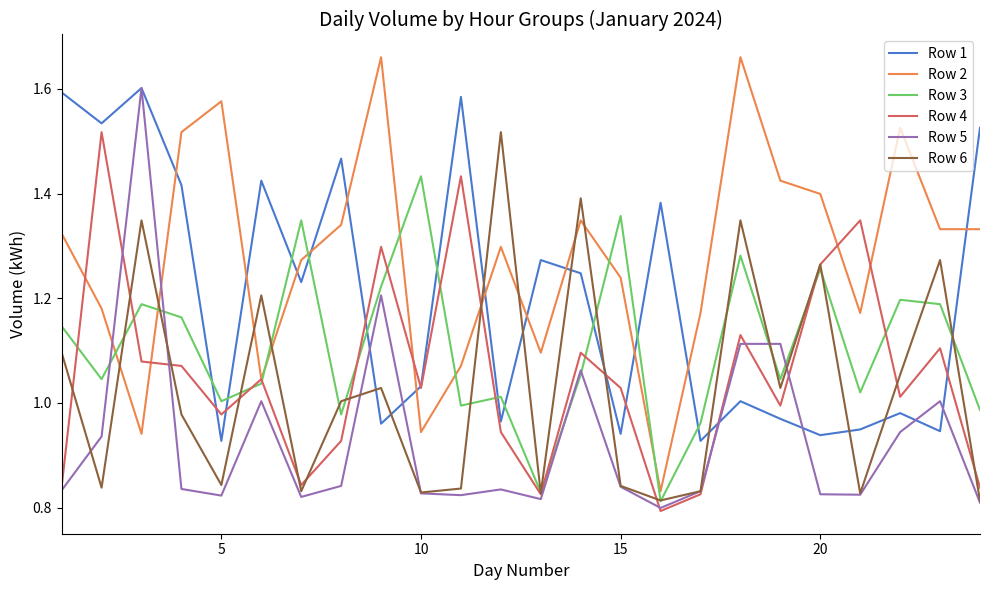

True or false: Row 2 and Row 6 cross at least once.

True